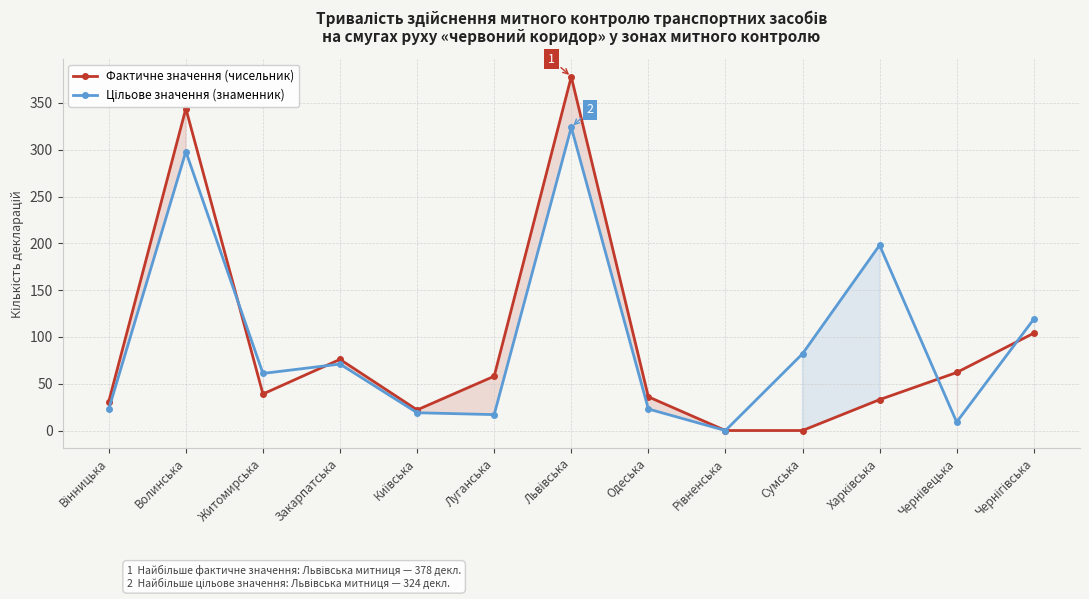

List the series in order of their overall mean, highest first.

Цільове значення (знаменник), Фактичне значення (чисельник)